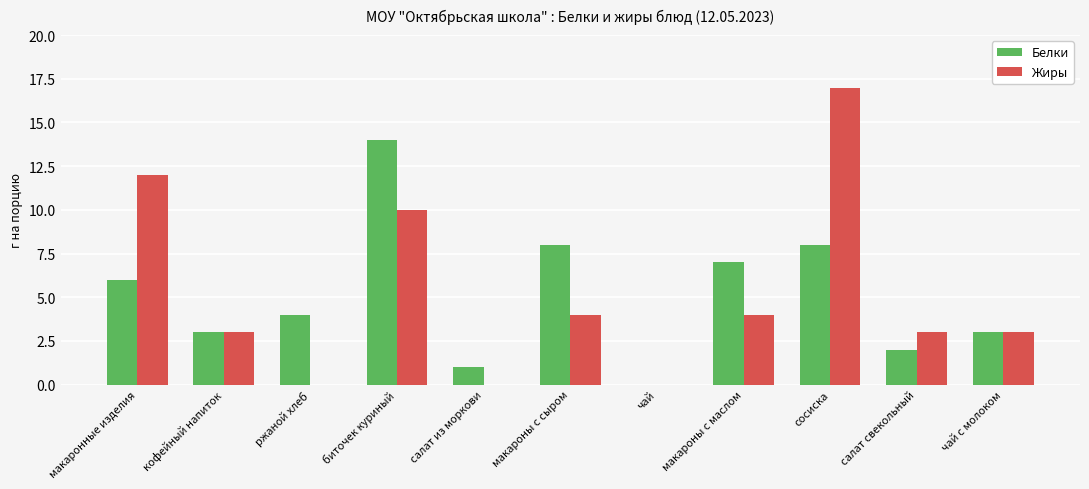

Is the value of Белки at кофейный напиток greater than the value of Жиры at макаронные изделия?

No